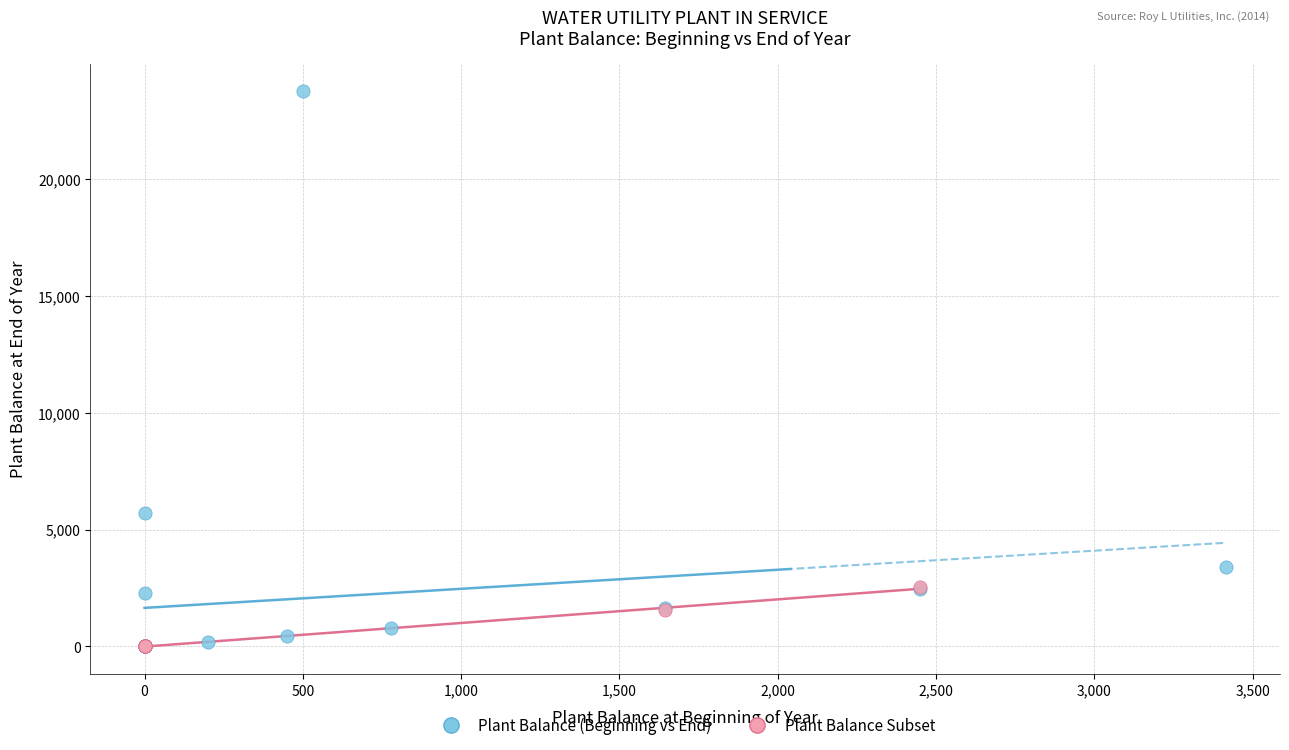

Which series has the largest Y range (max minus min)?

Plant Balance (Beginning vs End)